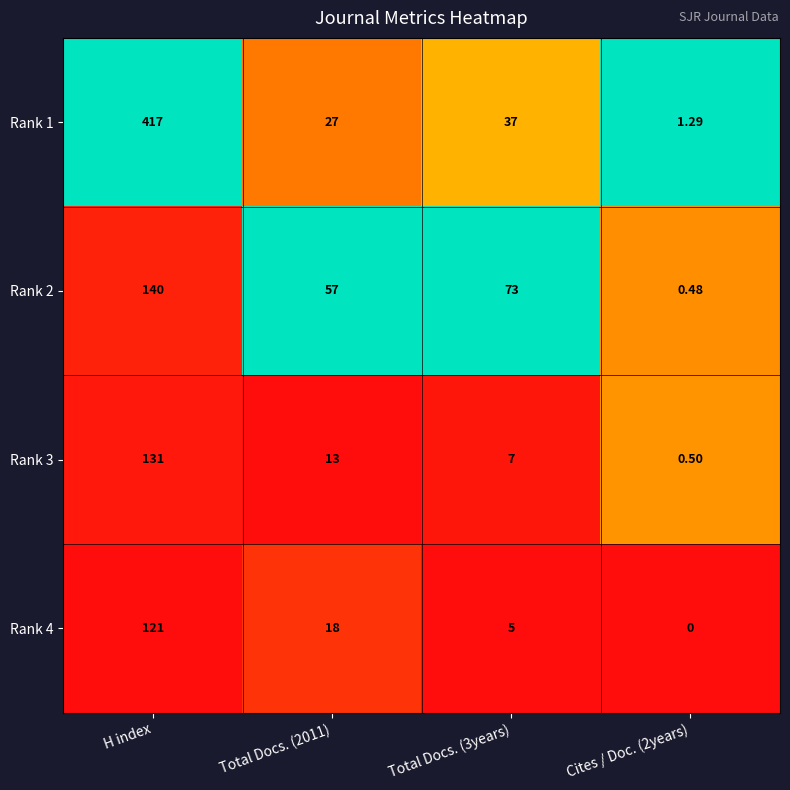

What is the total value across all series at Total Docs. (2011)?

115.0